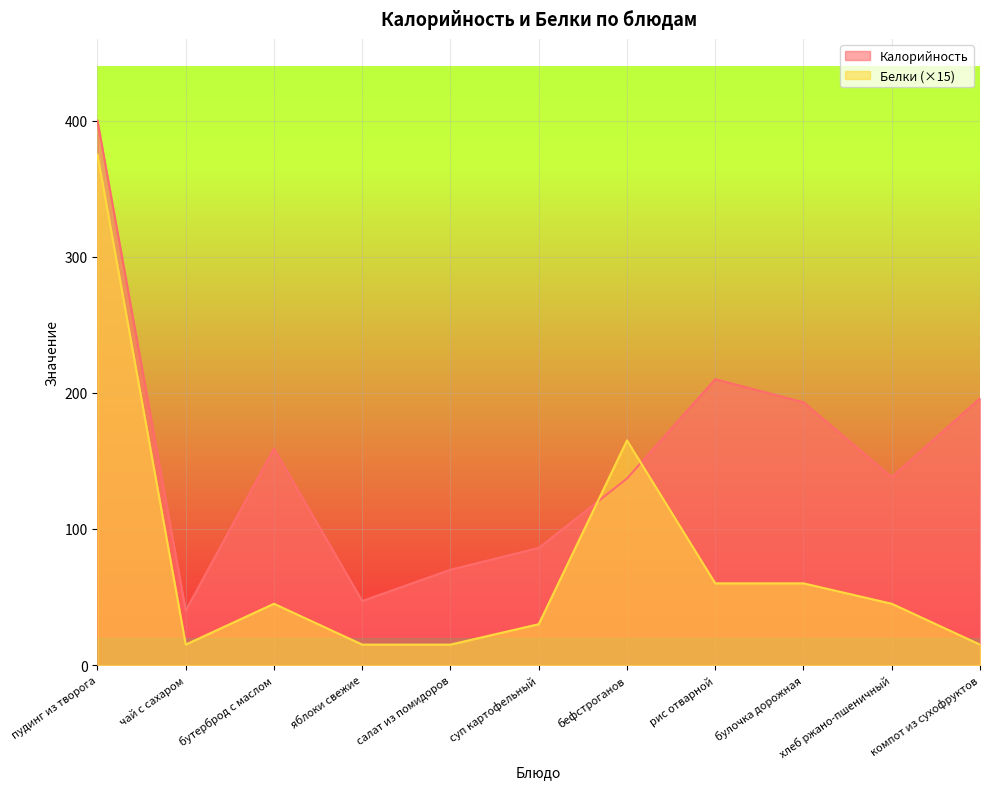

At which label does Калорийность reach its minimum?

чай с сахаром